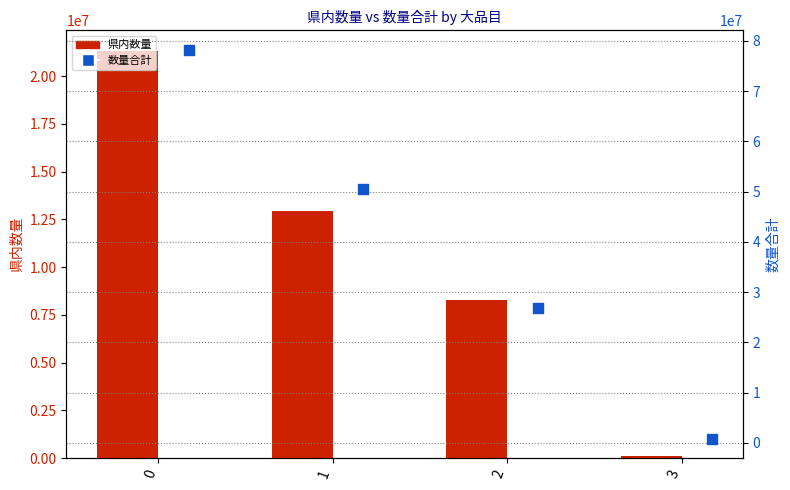

Which series reaches the maximum Y coordinate?

数量合計